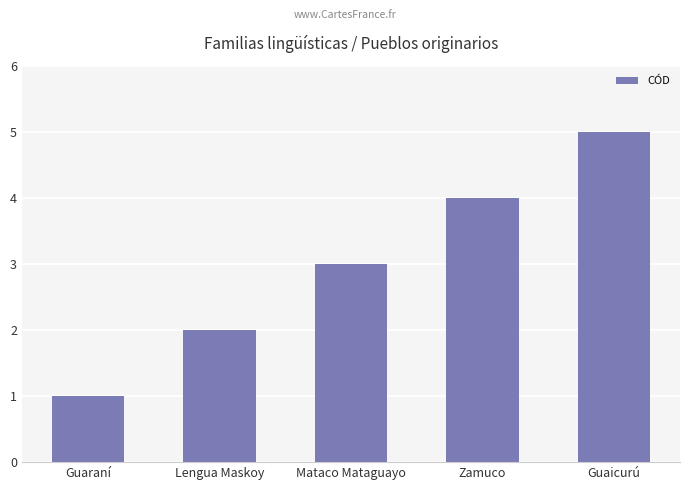

Between Mataco Mataguayo and Zamuco, which is larger?

Zamuco